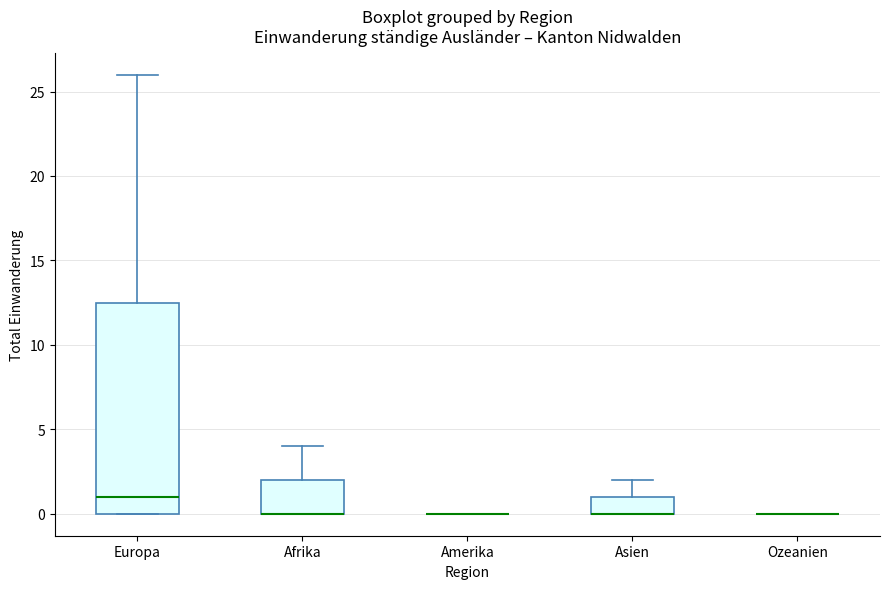

Reading left to right, read every box against the y-axis: the position of its median line, the range the box covers, and the ends of its whiskers. The values are not printed on the chart, so give them approximately, as read against the axis.

Europa: median 1.0, box 0.0 to 12.5, whiskers 0.0 to 26.0
Afrika: median 0.0 (drawn on the box's lower edge), box 0.0 to 2.0, whiskers 0.0 to 4.0
Amerika: box collapsed to a line at 0.0, whiskers 0.0 to 0.0
Asien: median 0.0 (drawn on the box's lower edge), box 0.0 to 1.0, whiskers 0.0 to 2.0
Ozeanien: box collapsed to a line at 0.0, whiskers 0.0 to 0.0